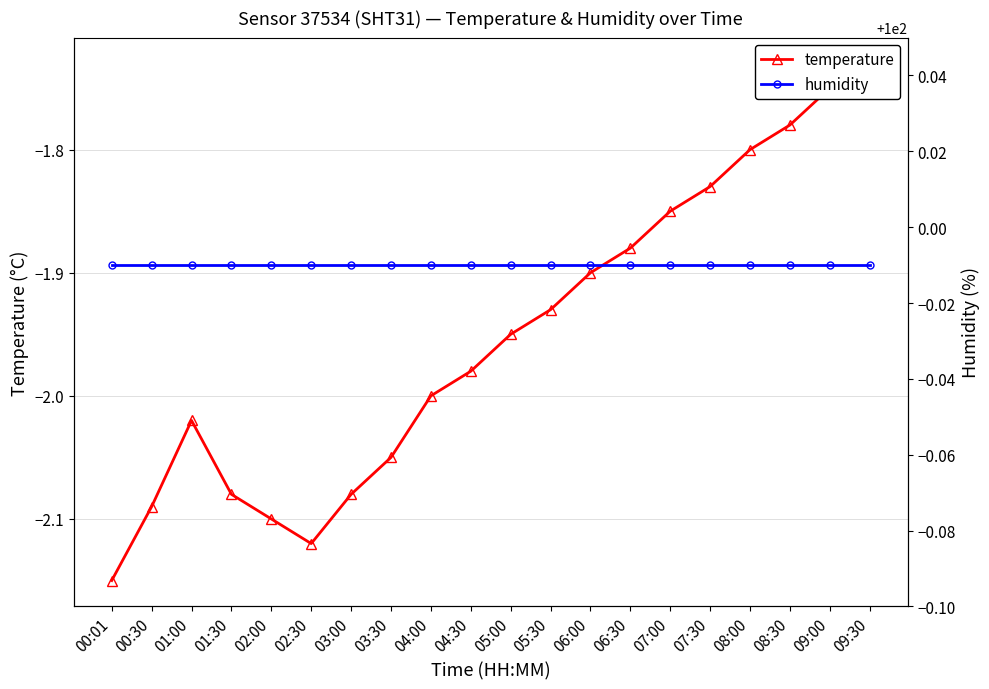

Which has a higher value, 07:00 or 08:30?

08:30